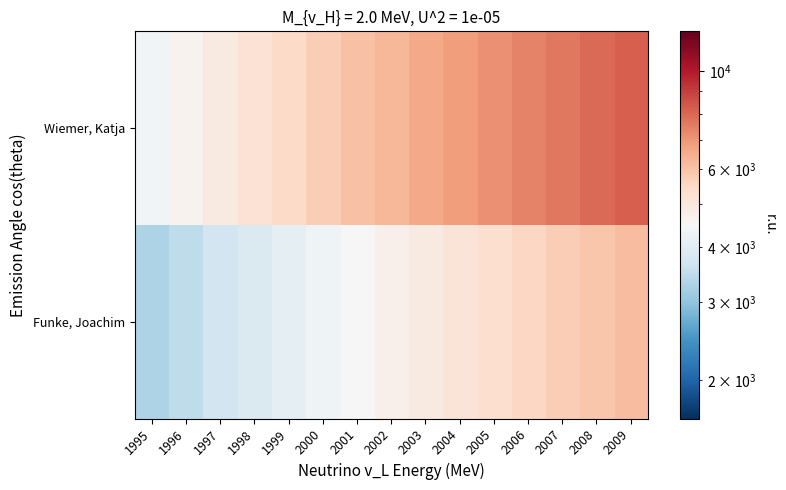

Rank the series at 2004 from lowest to highest value.

Funke, Joachim, Wiemer, Katja